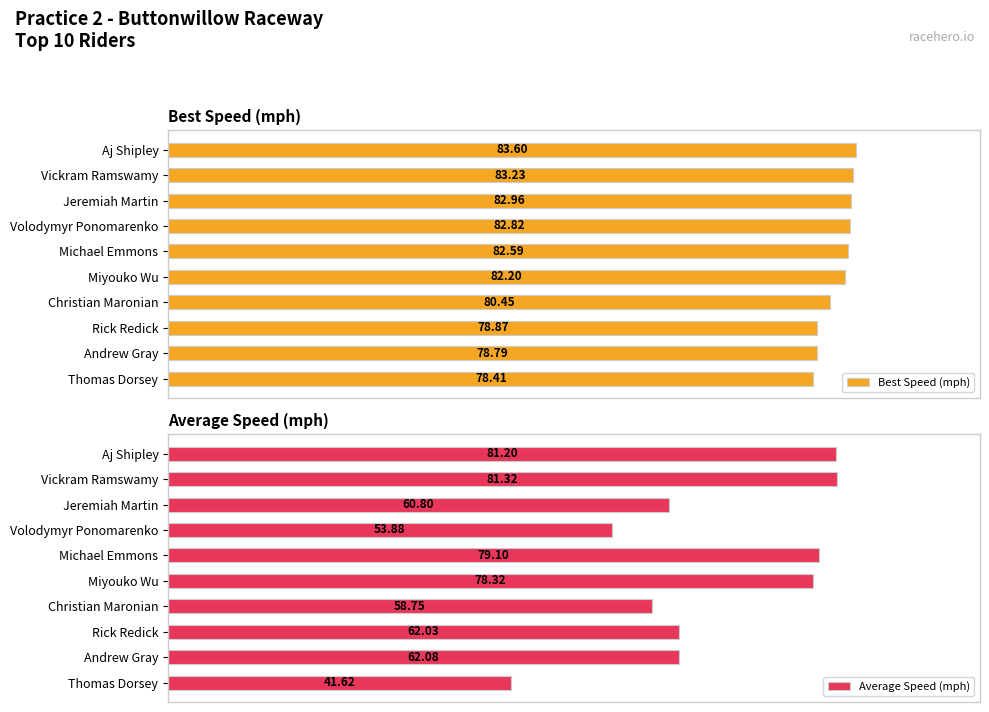

What is the average value of the Average Speed (mph) series?

65.9